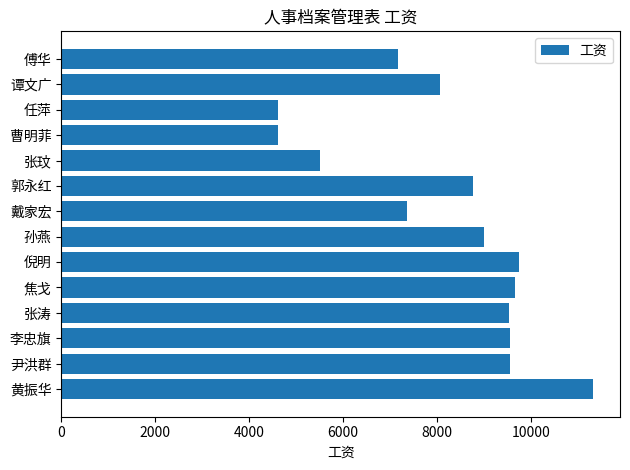

What is the minimum value shown in the chart?

4602